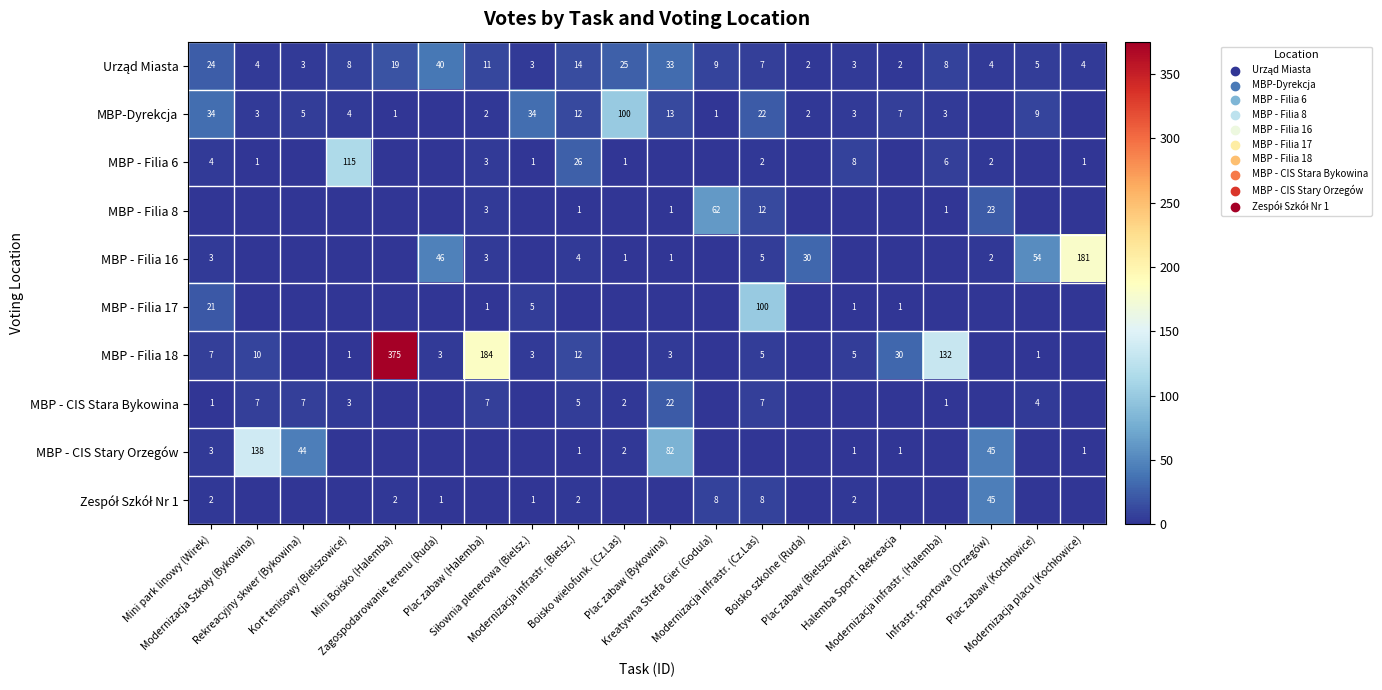

List the series in order of their peak value, highest first.

MBP - Filia 18, MBP - Filia 16, MBP - CIS Stary Orzegów, MBP - Filia 6, MBP-Dyrekcja, MBP - Filia 17, MBP - Filia 8, Zespół Szkół Nr 1, Urząd Miasta, MBP - CIS Stara Bykowina